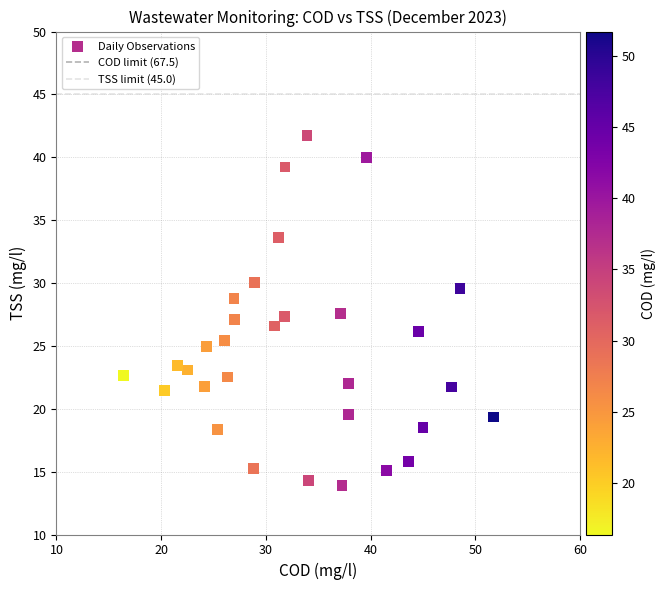

What is the range of X values (max minus min)?

35.3